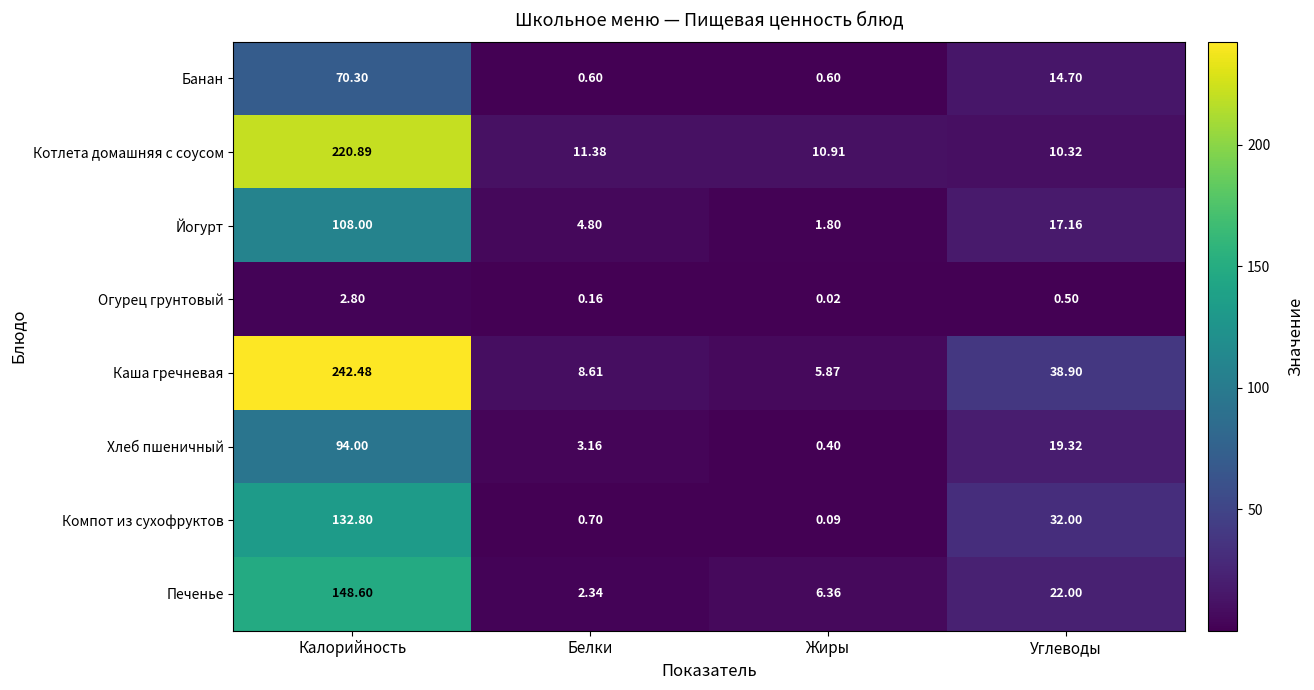

Is the value of Каша гречневая at Белки greater than the value of Йогурт at Калорийность?

No